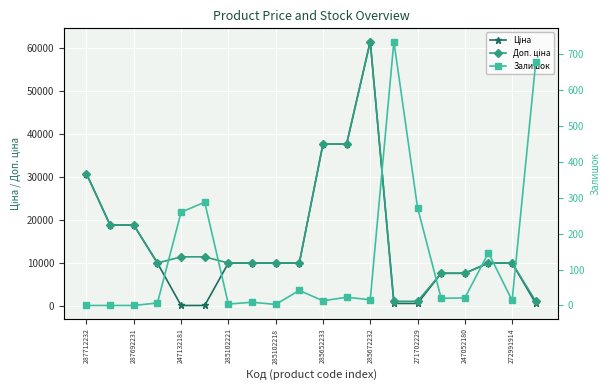

List the series in order of their peak value, highest first.

Ціна, Доп. ціна, Залишок